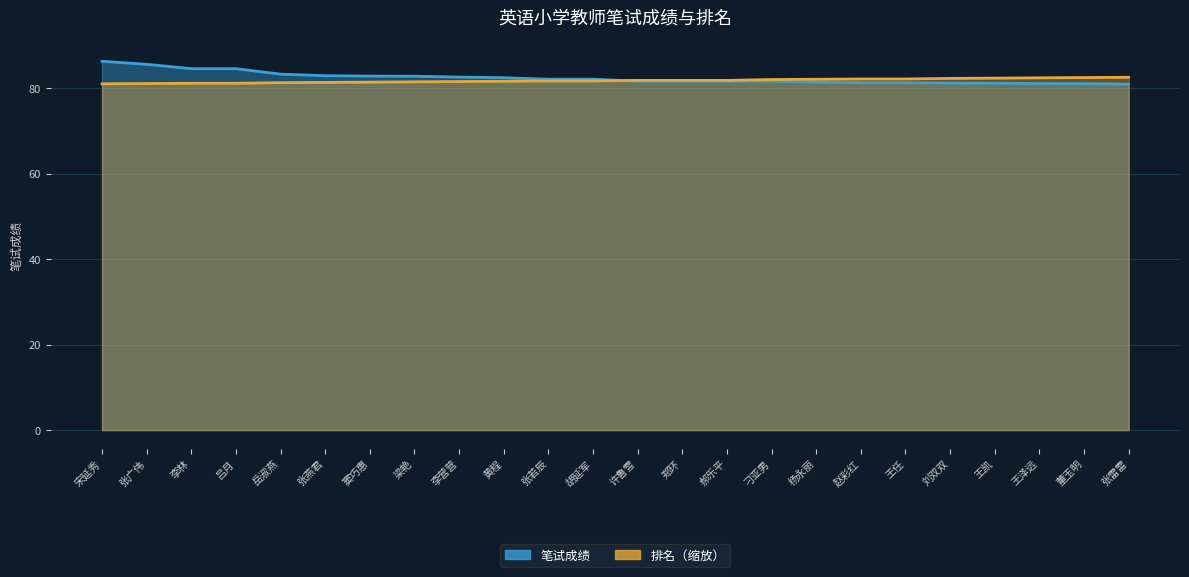

Rank the series by their maximum value, from highest to lowest.

笔试成绩, 排名